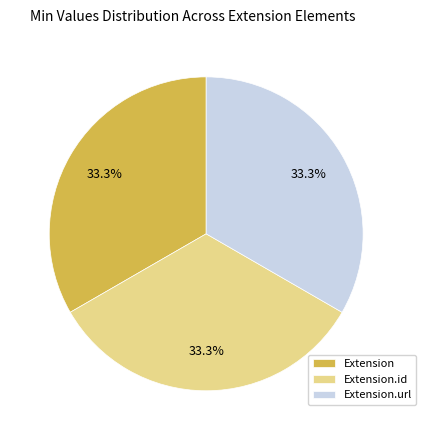

To the nearest percent, what portion does Extension.id represent?

33%